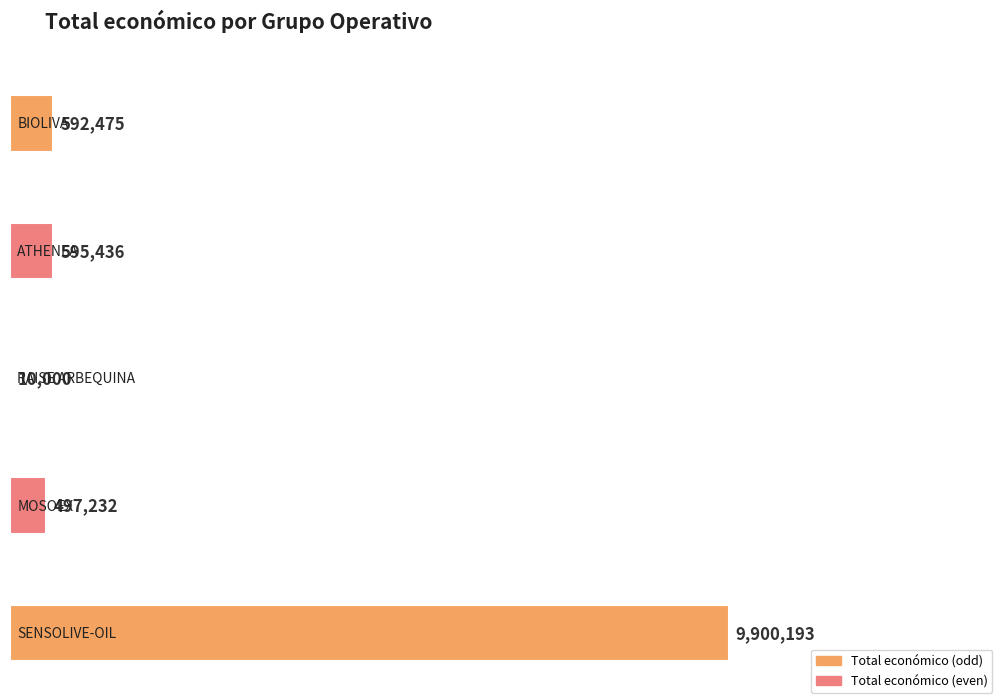

What is the label of the 5th bar from the left?

SENSOLIVE-OIL